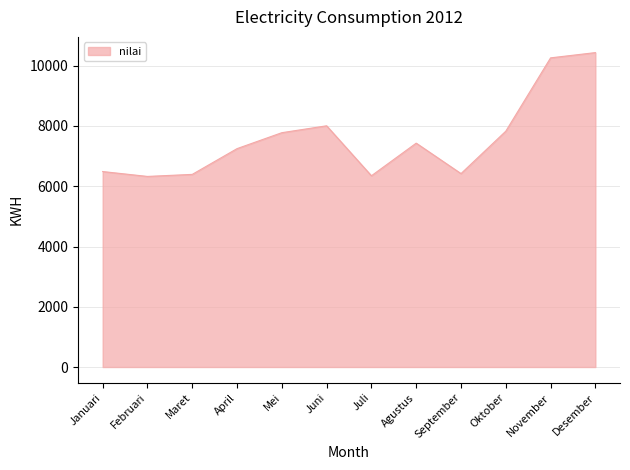

What is the minimum value shown in the chart?

6326